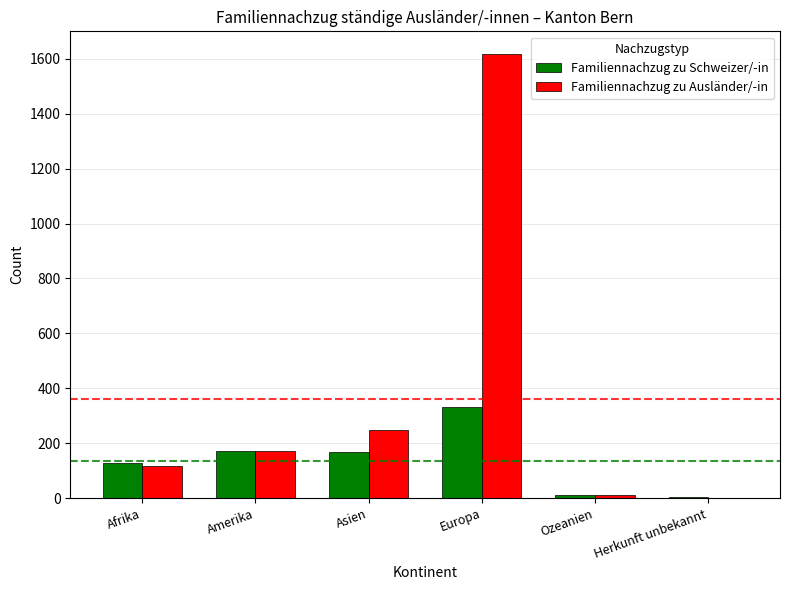

Where is Familiennachzug zu Ausländer/-in nearest to the value 810?

Asien